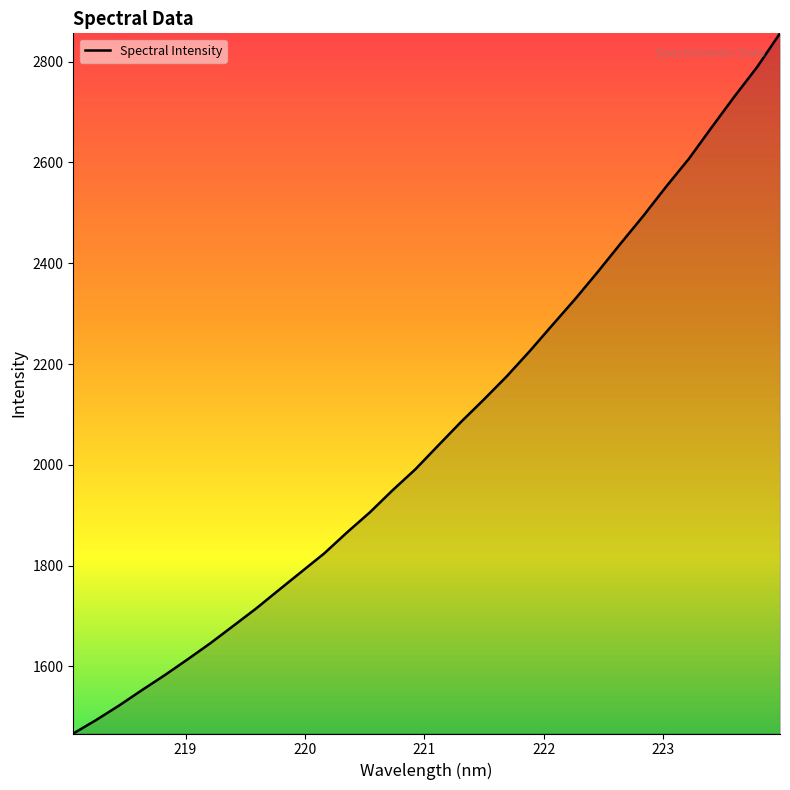

What is the difference between the maximum and minimum values?

1389.5